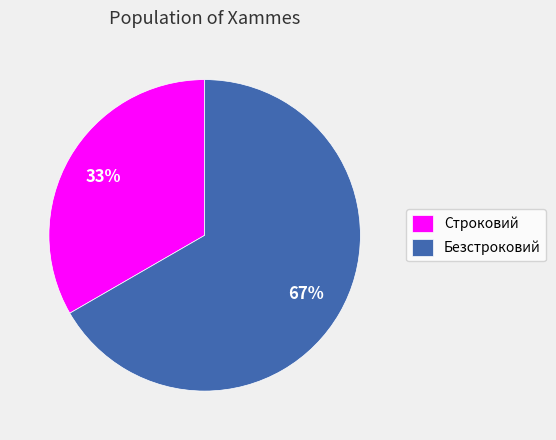

What is the majority slice?

Безстроковий